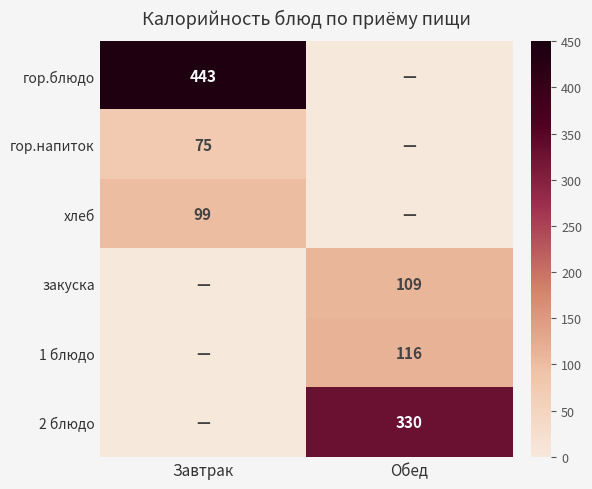

Which series has the widest spread of values?

гор.блюдо